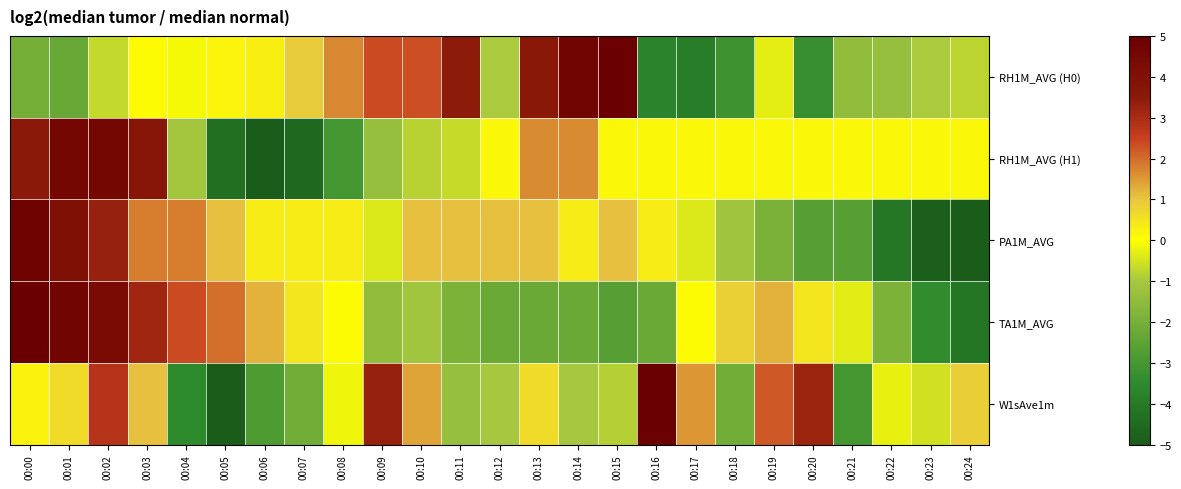

Which series changed the most between 00:17 and 00:18?

W1sAve1m